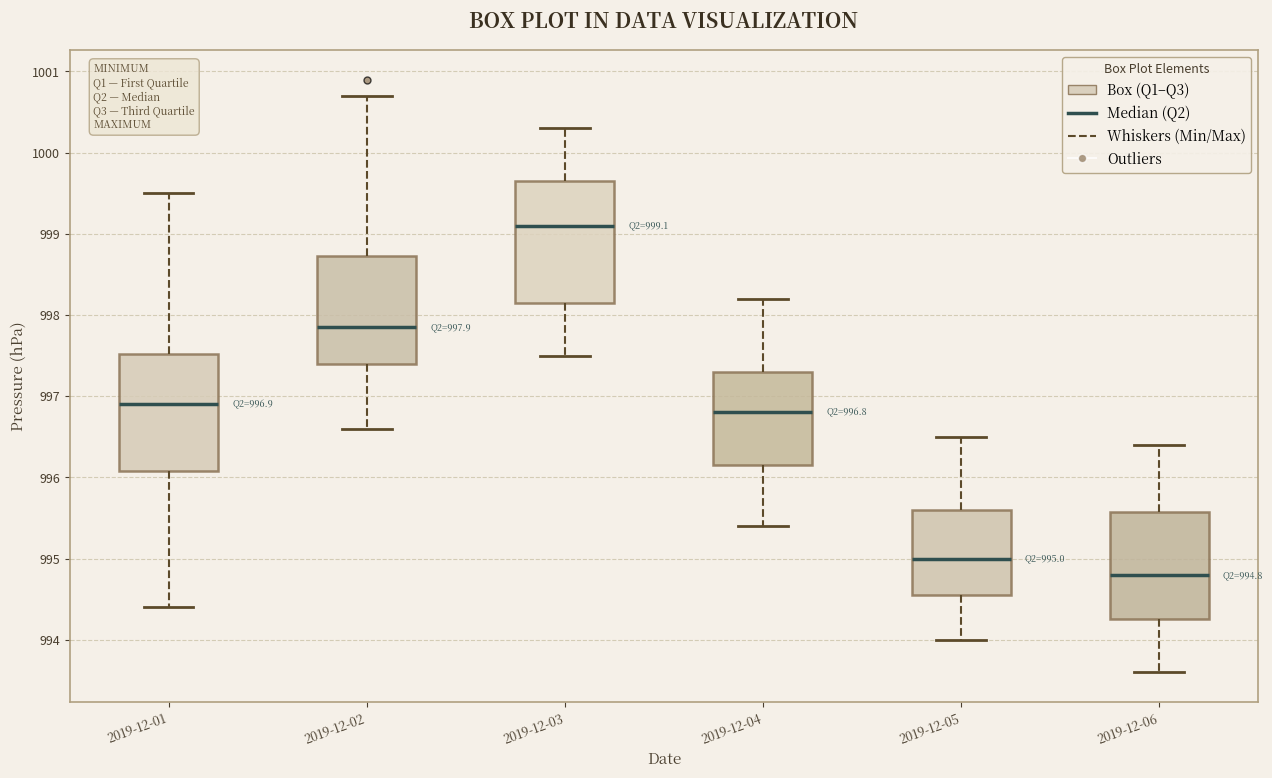

Which box has the lowest median line?

2019-12-06